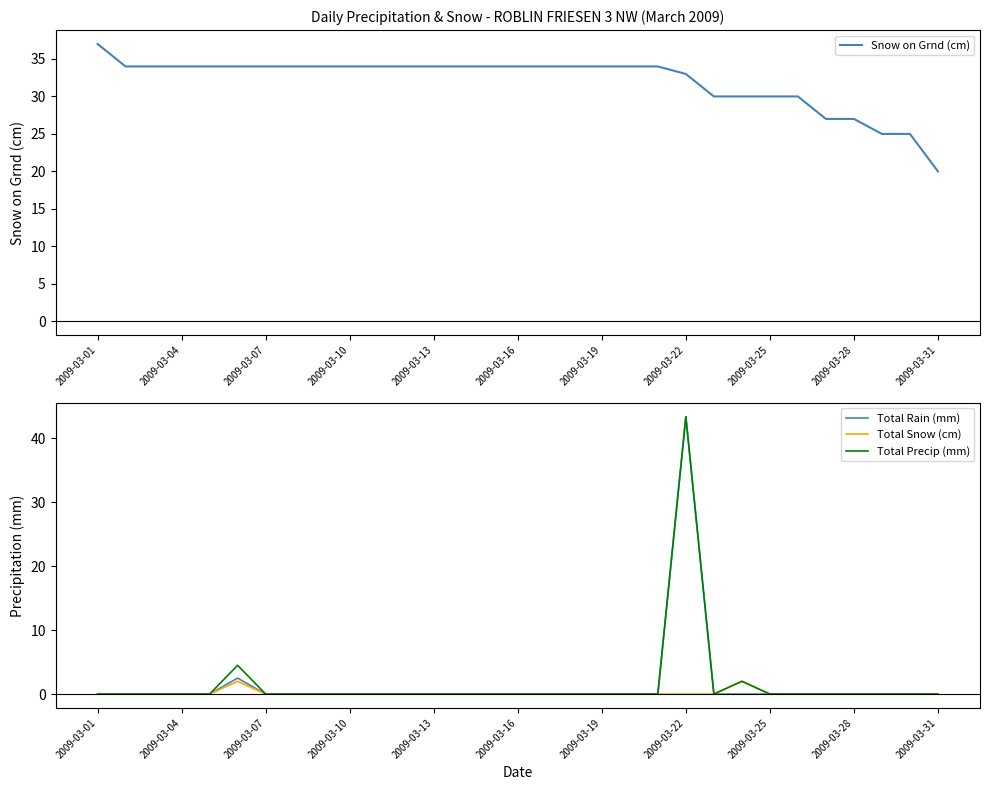

Reading left to right, list all the values displayed in this chart.

Snow on Grnd (cm): 37.0	34.0	34.0	34.0	34.0	34.0	34.0	34.0	34.0	34.0	34.0	34.0	34.0	34.0	34.0	34.0	34.0	34.0	34.0	34.0	34.0	33.0	30.0	30.0	30.0	30.0	27.0	27.0	25.0	25.0	20.0
Total Rain (mm): 0.0	0.0	0.0	0.0	0.0	2.5	0.0	0.0	0.0	0.0	0.0	0.0	0.0	0.0	0.0	0.0	0.0	0.0	0.0	0.0	0.0	43.4	0.0	0.0	0.0	0.0	0.0	0.0	0.0	0.0	0.0
Total Snow (cm): 0.0	0.0	0.0	0.0	0.0	2.0	0.0	0.0	0.0	0.0	0.0	0.0	0.0	0.0	0.0	0.0	0.0	0.0	0.0	0.0	0.0	0.0	0.0	2.0	0.0	0.0	0.0	0.0	0.0	0.0	0.0
Total Precip (mm): 0.0	0.0	0.0	0.0	0.0	4.5	0.0	0.0	0.0	0.0	0.0	0.0	0.0	0.0	0.0	0.0	0.0	0.0	0.0	0.0	0.0	43.4	0.0	2.0	0.0	0.0	0.0	0.0	0.0	0.0	0.0